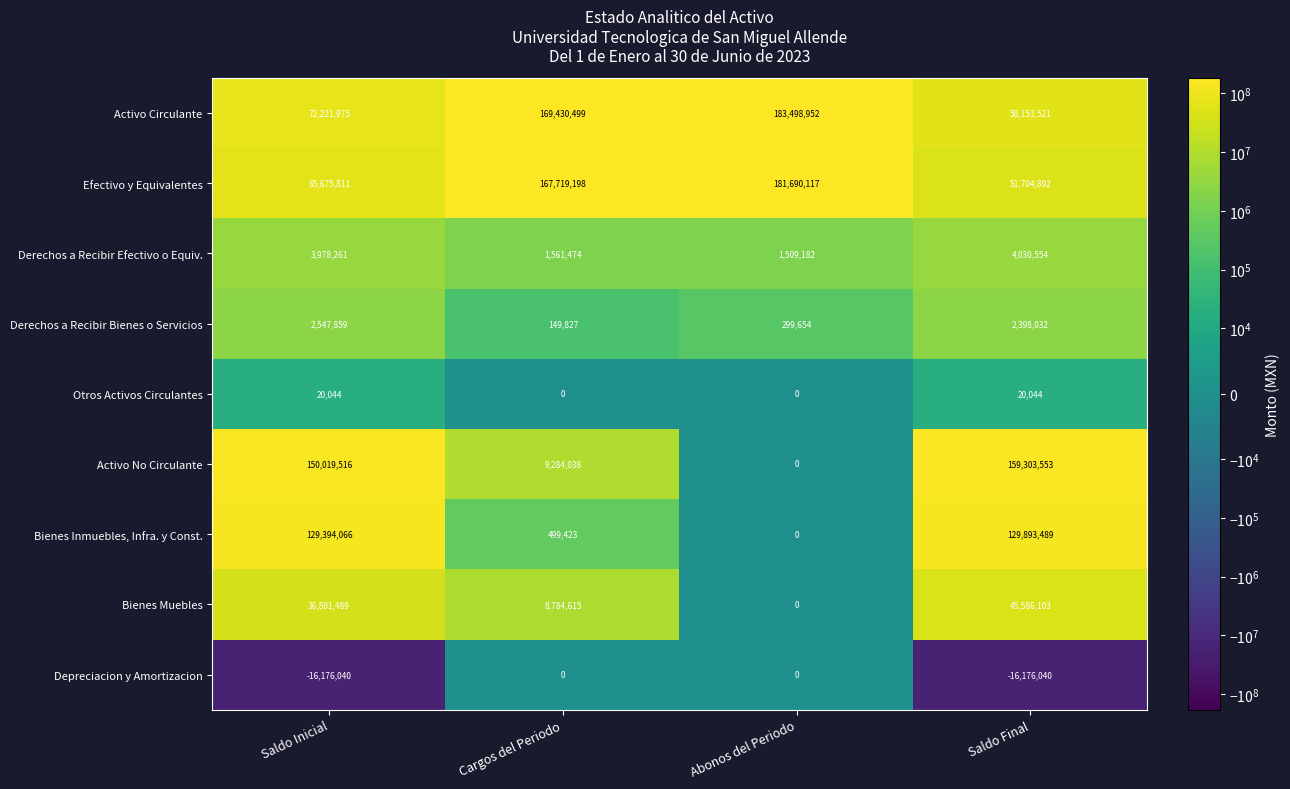

Between Abonos del Periodo and Saldo Final, which series saw the biggest shift?

Activo No Circulante